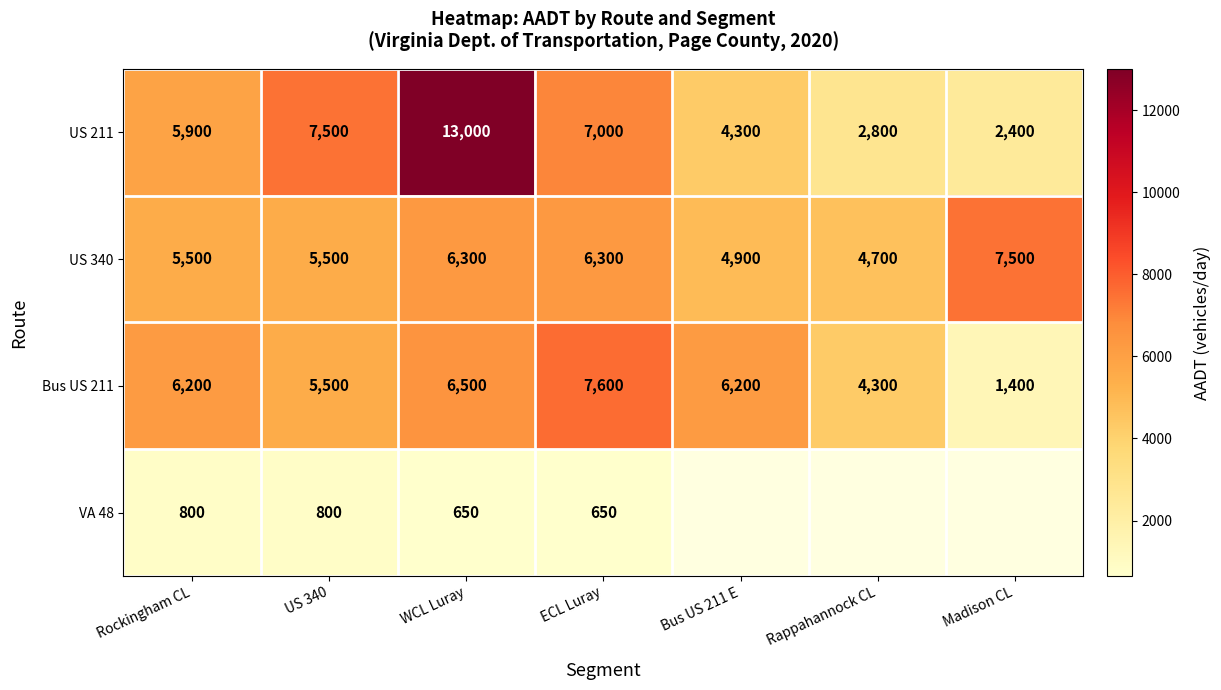

Rank the series at Rockingham CL from highest to lowest value.

Bus US 211, US 211, US 340, VA 48